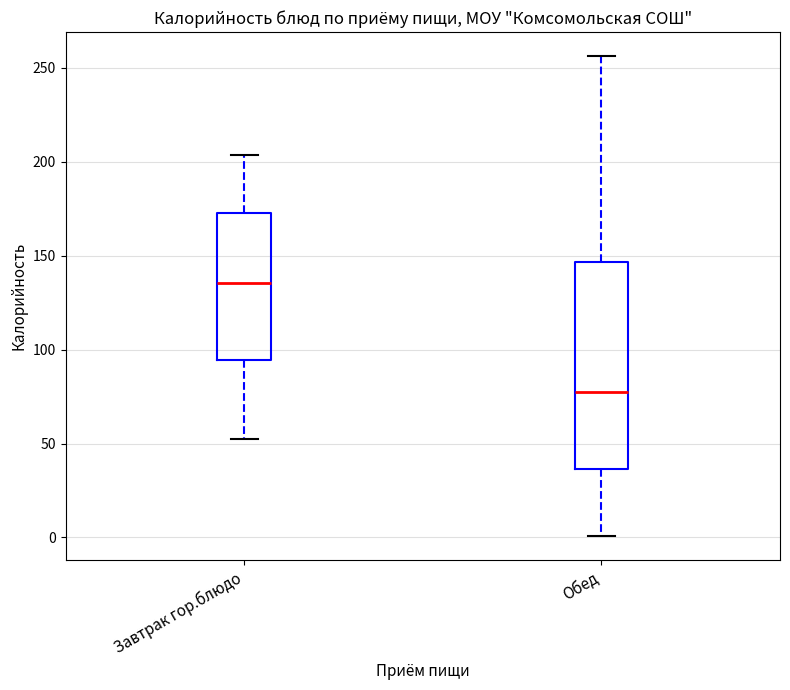

Reading left to right, transcribe this box plot: for each box, give where its median line is, the range the box spans, and where its two whiskers end, as read against the y-axis. The values are not printed on the chart, so give them approximately, as read against the axis.

Завтрак гор.блюдо: median 135, box 95 to 175, whiskers 50 to 205
Обед: median 80, box 35 to 145, whiskers 0 to 255